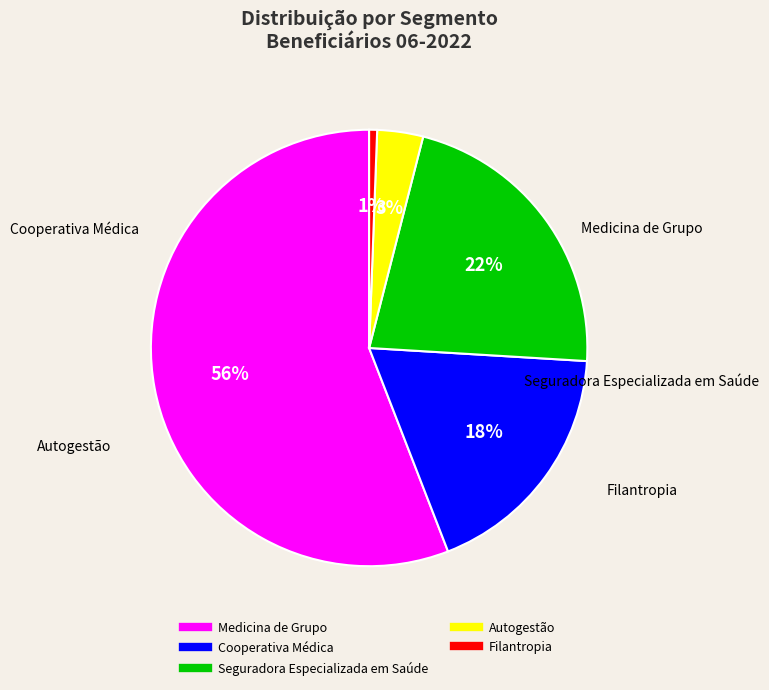

To the nearest percent, what is the combined percentage of Filantropia and Autogestão?

4%